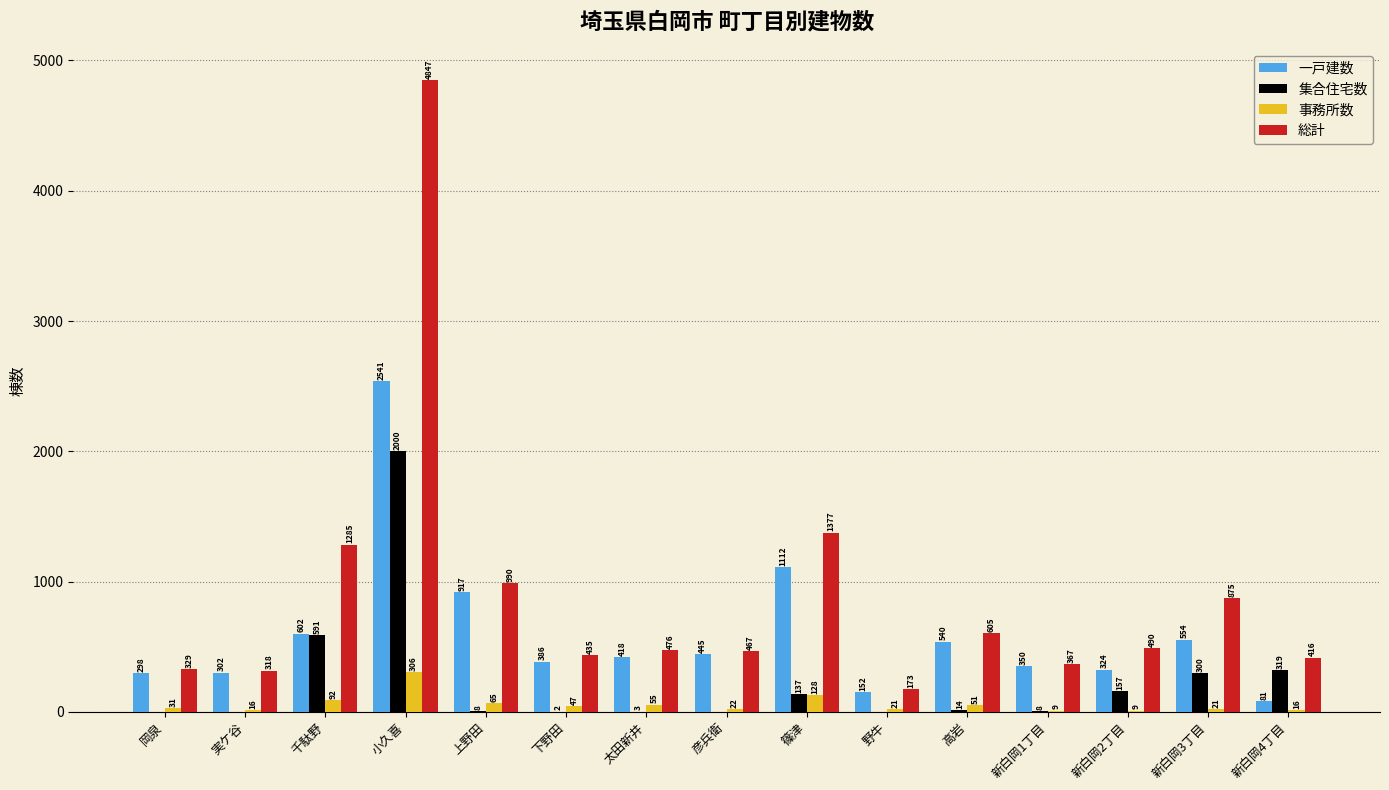

Read the 事務所数 value at 高岩.

51